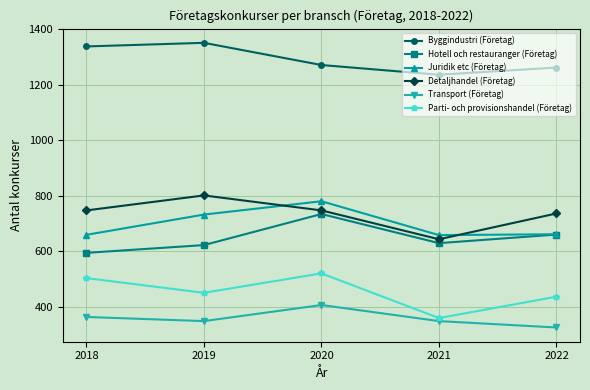

Where is the first local maximum for Detaljhandel (Företag)?

2019